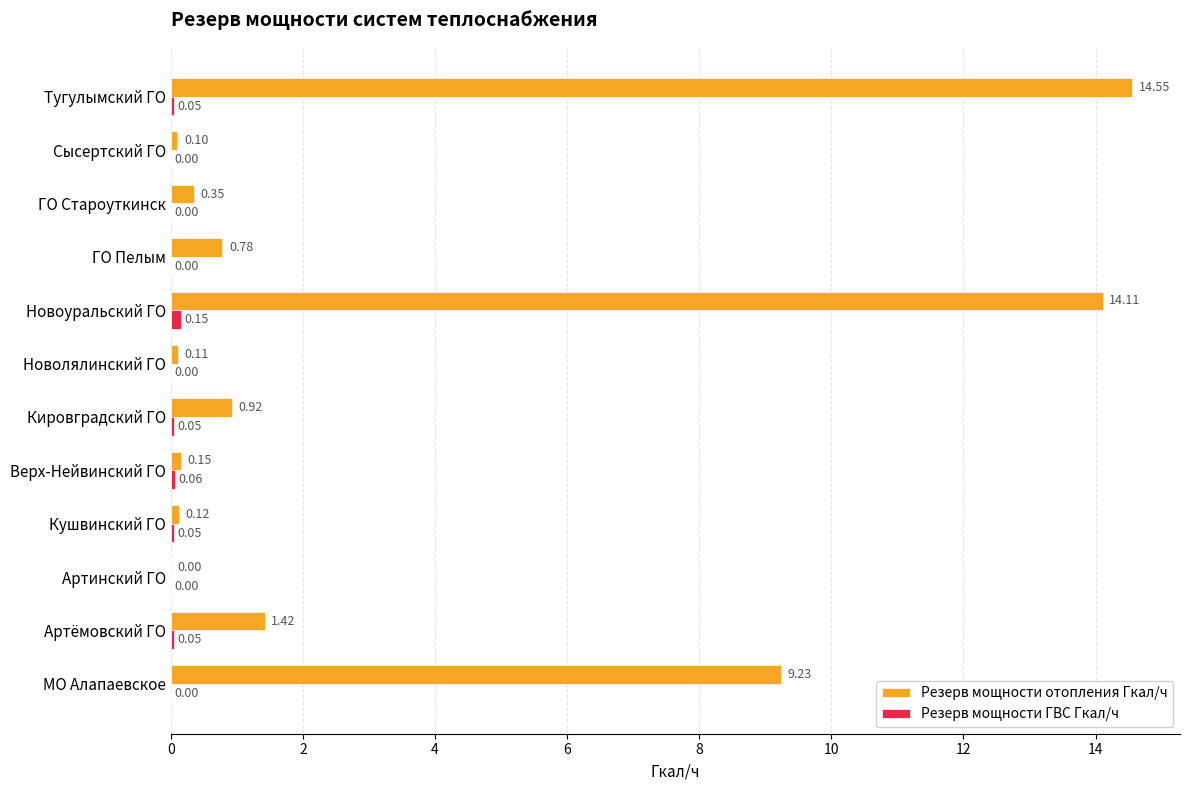

Which category has the highest value across all series?

Тугулымский ГО